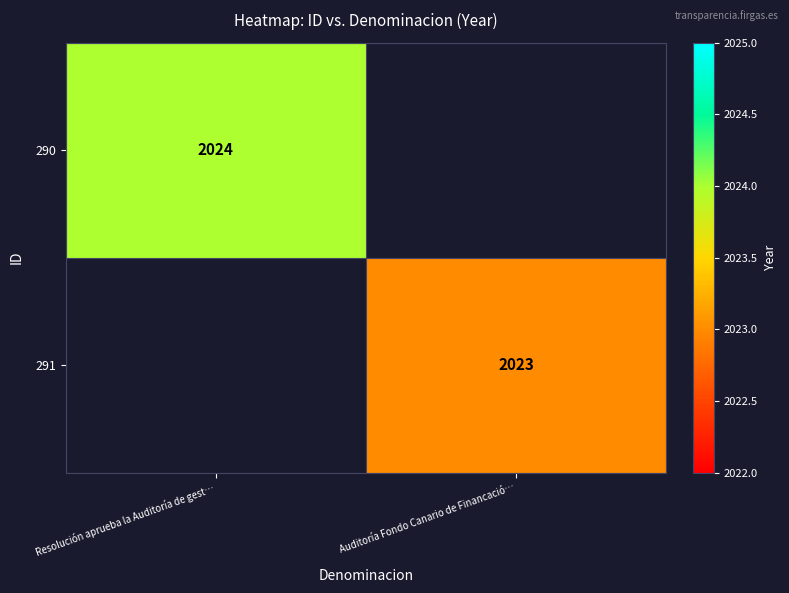

Is it true that 291 equals 1298 at Auditoría Fondo Canario de Financació…?

False